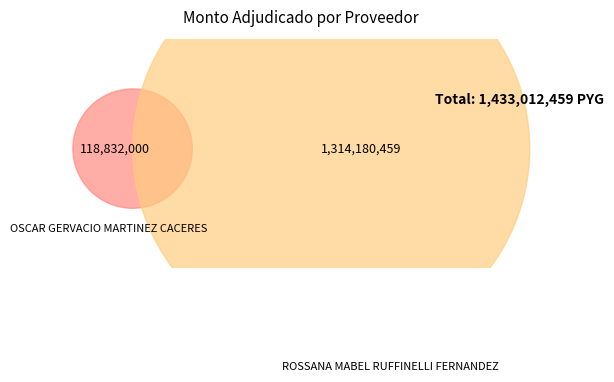

What percentage is the ROSSANA MABEL RUFFINELLI FERNANDEZ slice, to the nearest percent?

92%